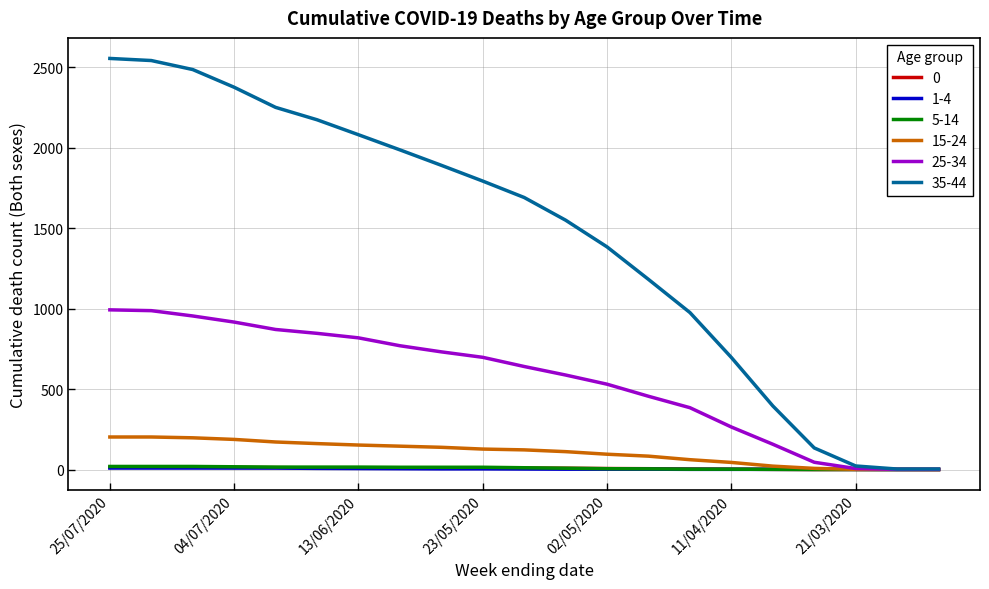

How many values in the 25-34 series are below 640?

10